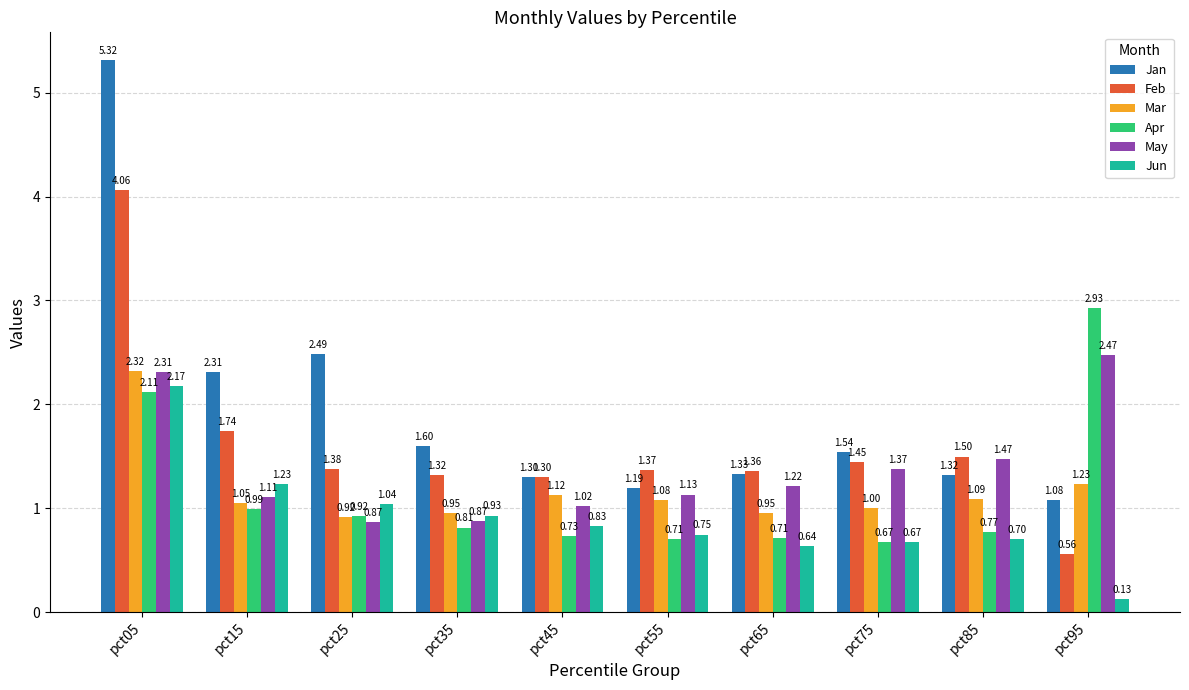

Is the value of Jan at pct75 greater than the value of May at pct15?

Yes